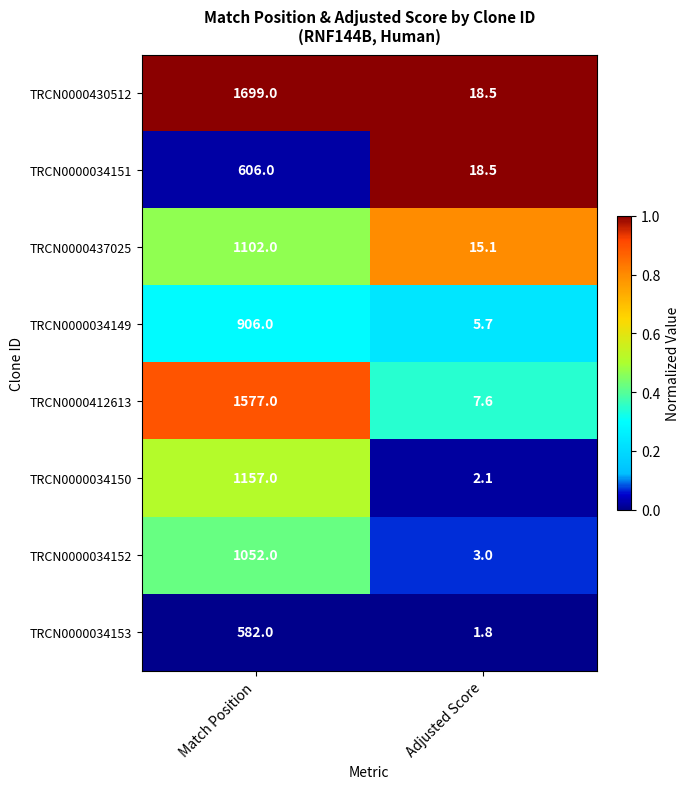

Reading left to right, transcribe all the data shown in this chart.

TRCN0000430512: Match Position=1699.0	Adjusted Score=18.5
TRCN0000034151: Match Position=606.0	Adjusted Score=18.5
TRCN0000437025: Match Position=1102.0	Adjusted Score=15.1
TRCN0000034149: Match Position=906.0	Adjusted Score=5.7
TRCN0000412613: Match Position=1577.0	Adjusted Score=7.6
TRCN0000034150: Match Position=1157.0	Adjusted Score=2.1
TRCN0000034152: Match Position=1052.0	Adjusted Score=3.0
TRCN0000034153: Match Position=582.0	Adjusted Score=1.8